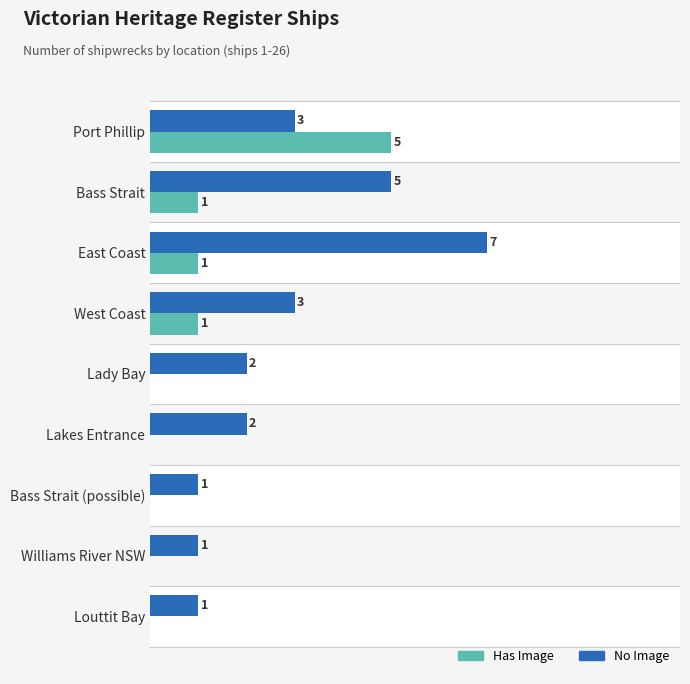

Between Port Phillip and Bass Strait (possible), which series saw the biggest shift?

Has Image